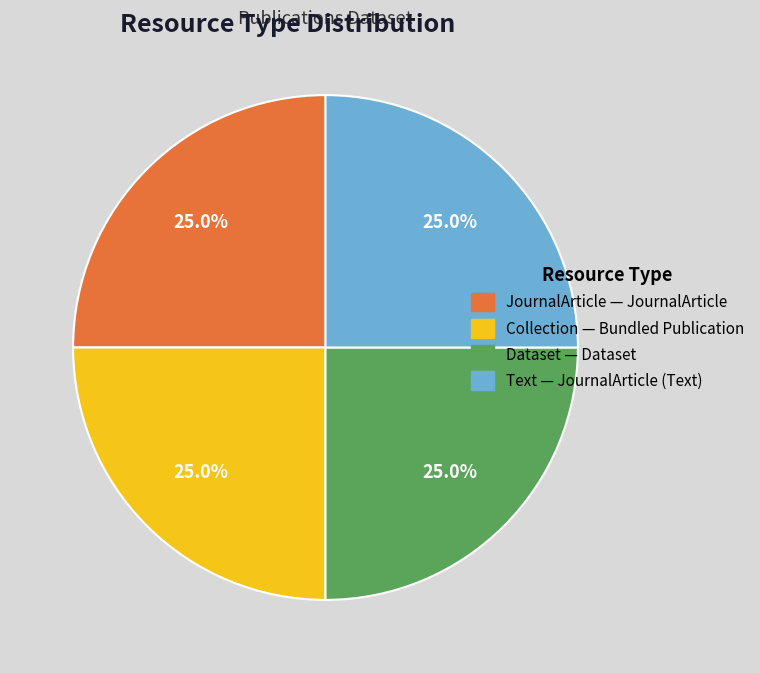

Approximately how many times larger is the value at JournalArticle — JournalArticle compared to Collection — Bundled Publication?

1.0